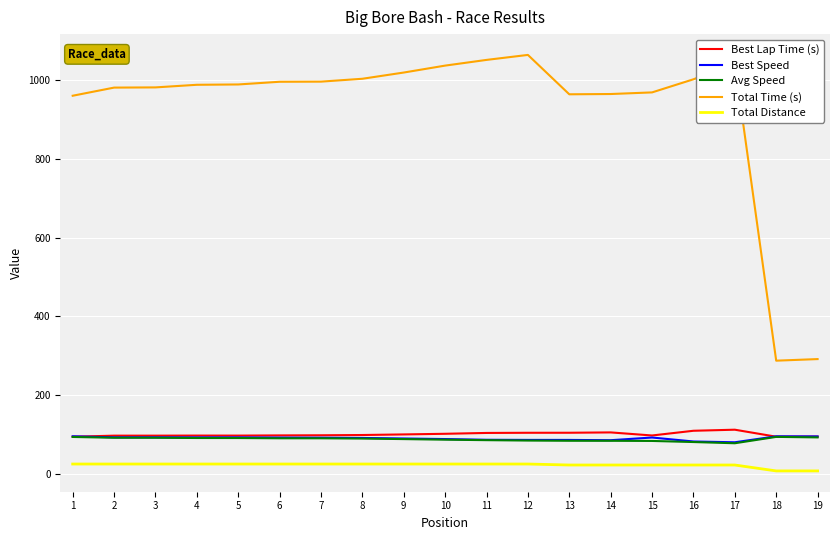

True or false: Best Lap Time (s) has more than 0 interior local peaks.

True